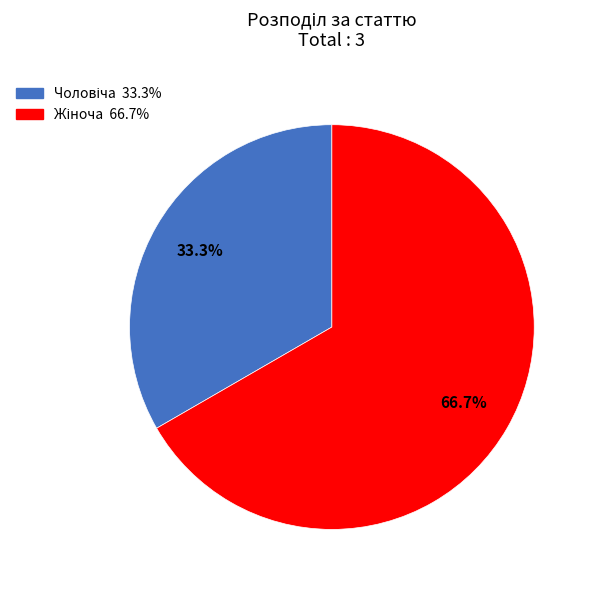

How many segments does this pie chart have?

2